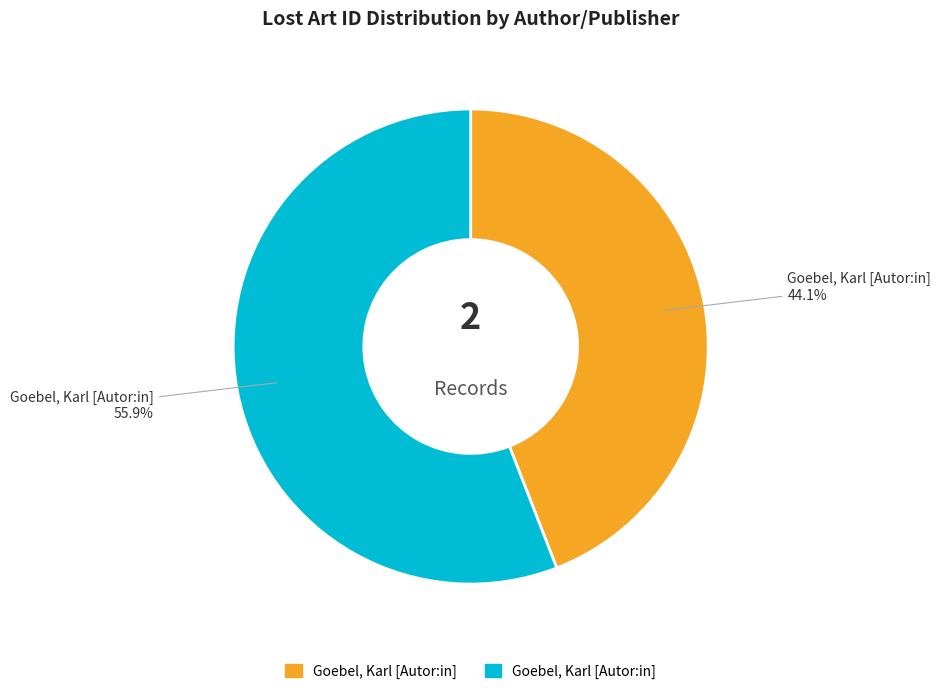

Is there a majority slice in this chart?

Yes